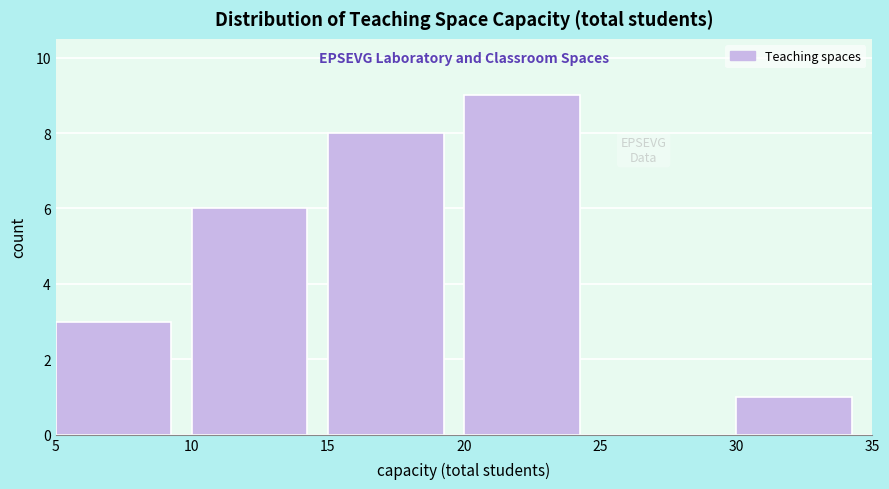

Which range on the x-axis has the tallest bar?

20 to 25